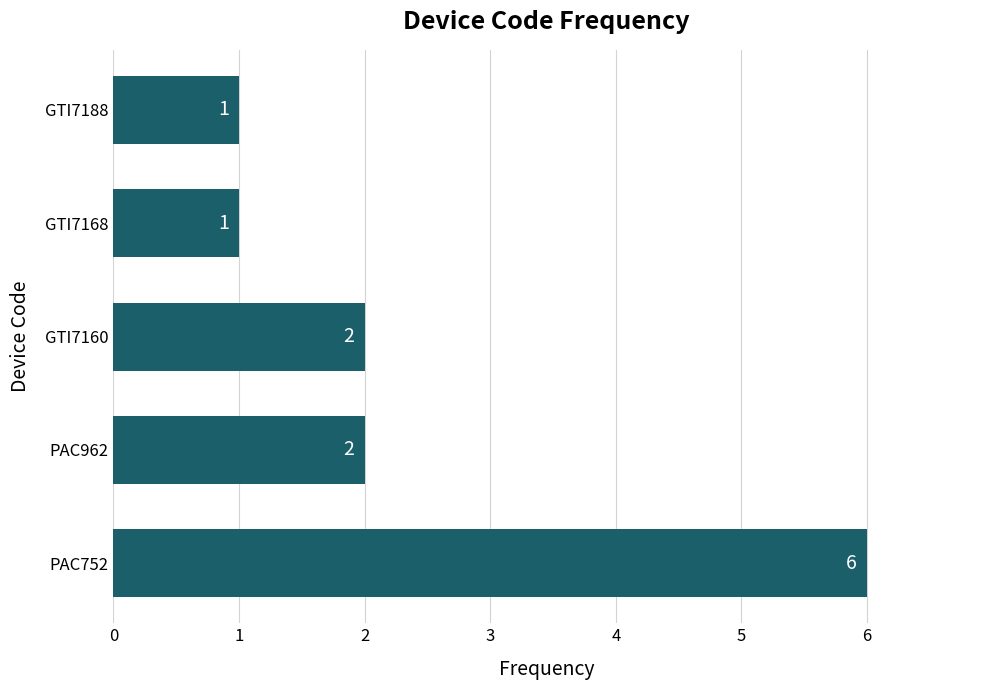

What is the change in value from PAC752 to GTI7160?

-4